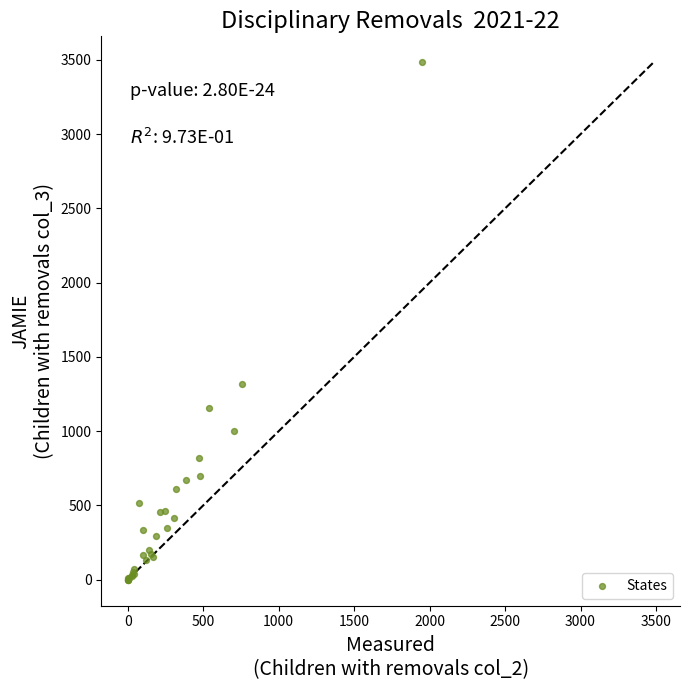

What Y value in the scatter plot is closest to 1742?

1319